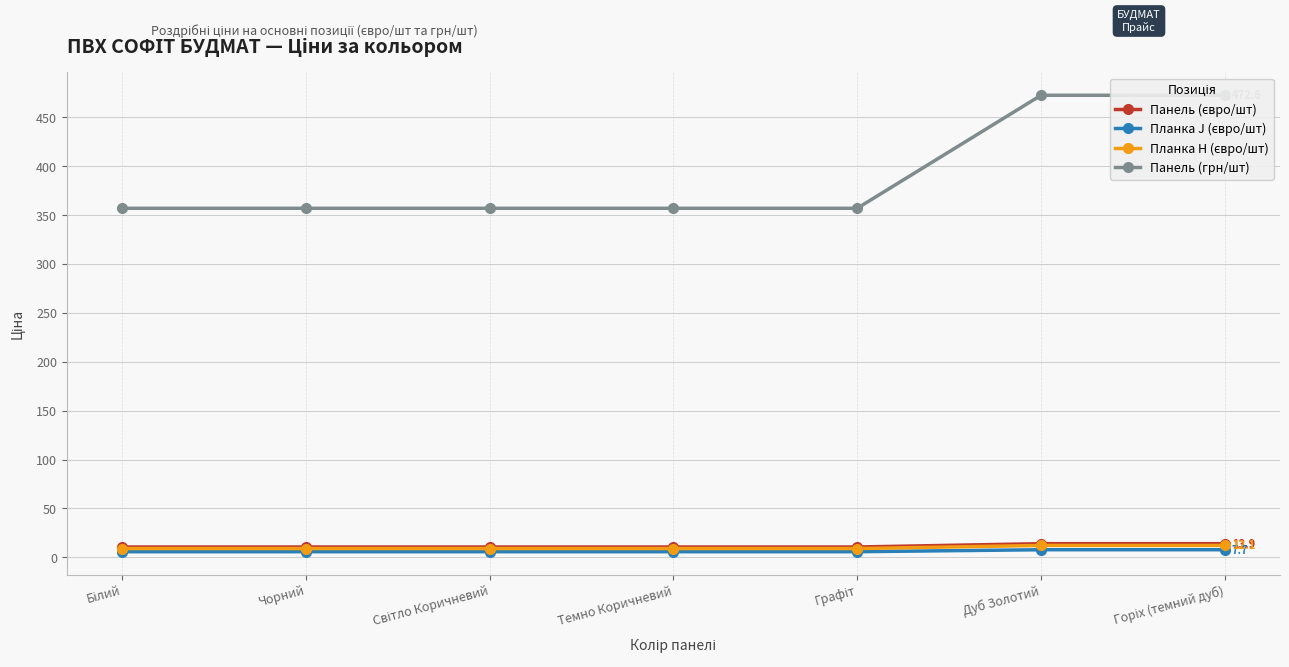

Which series changed the most between Білий and Дуб Золотий?

Панель (грн/шт)